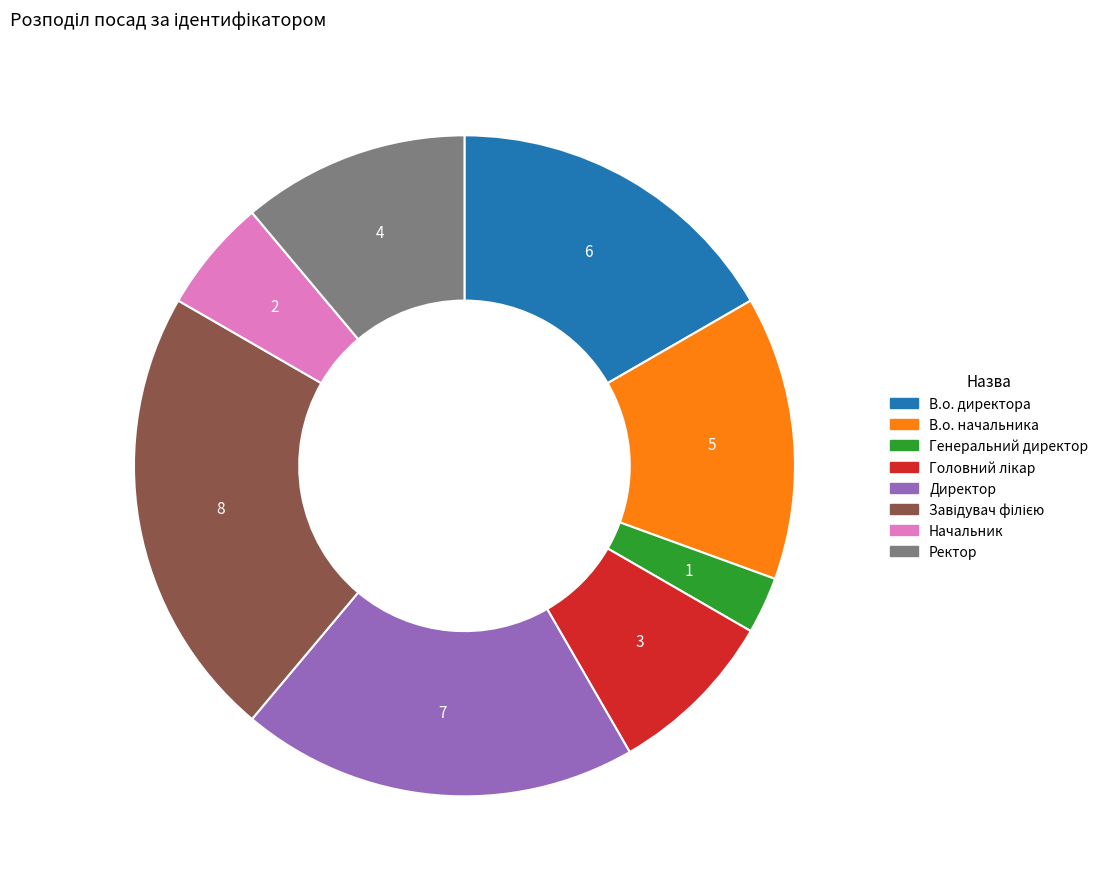

Which category has the smallest portion of the pie?

Генеральний директор